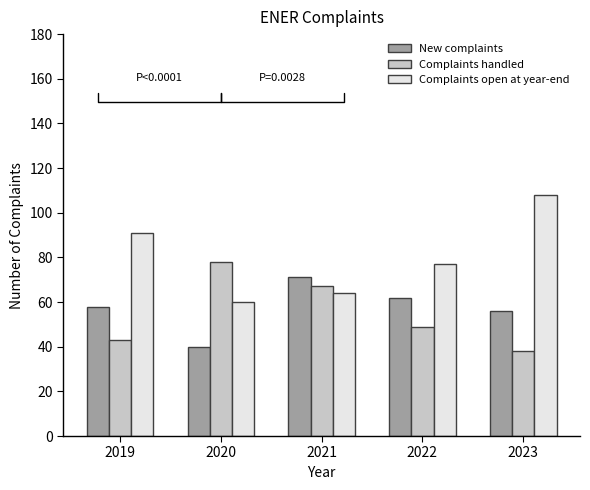

What is the value of the Complaints handled bar at the 1st from the left?

43